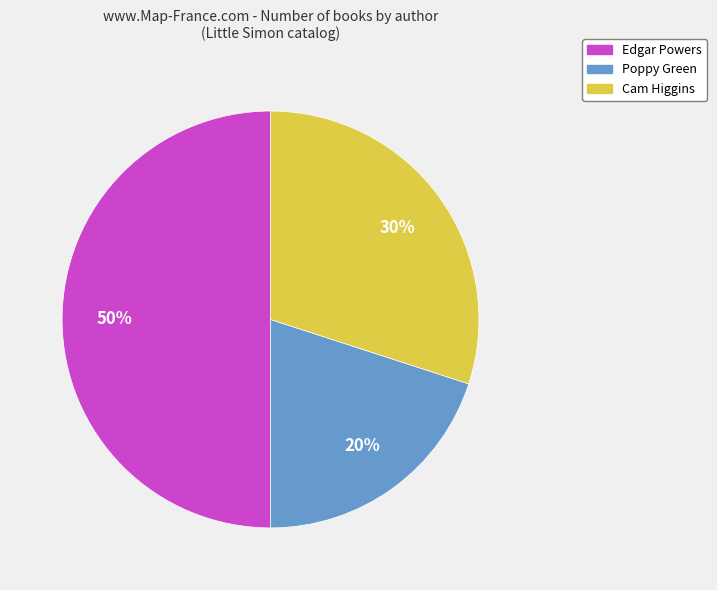

To the nearest percent, what is the difference between the largest and smallest slice percentages?

30%